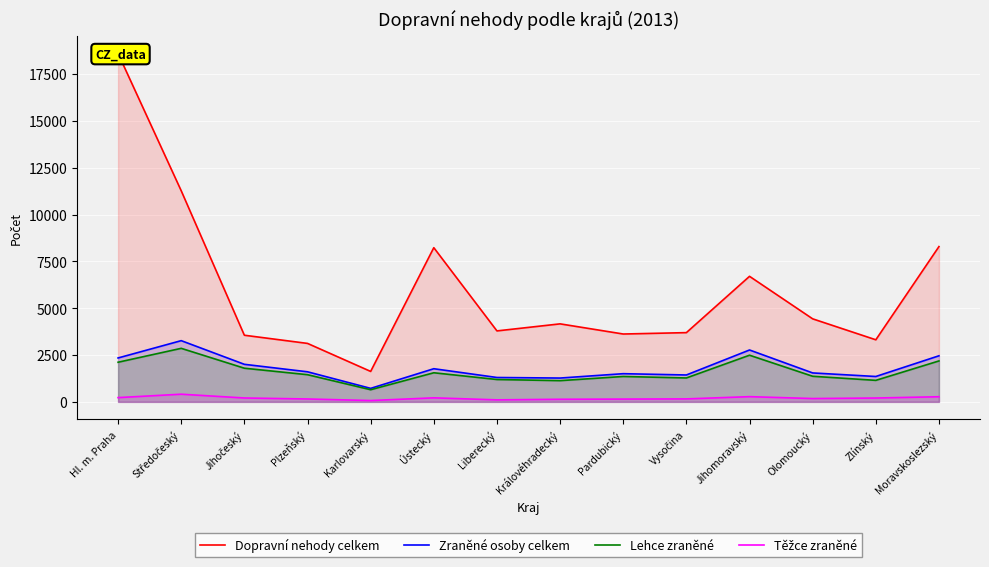

What is the label of the 12th point from the left?

Olomoucký